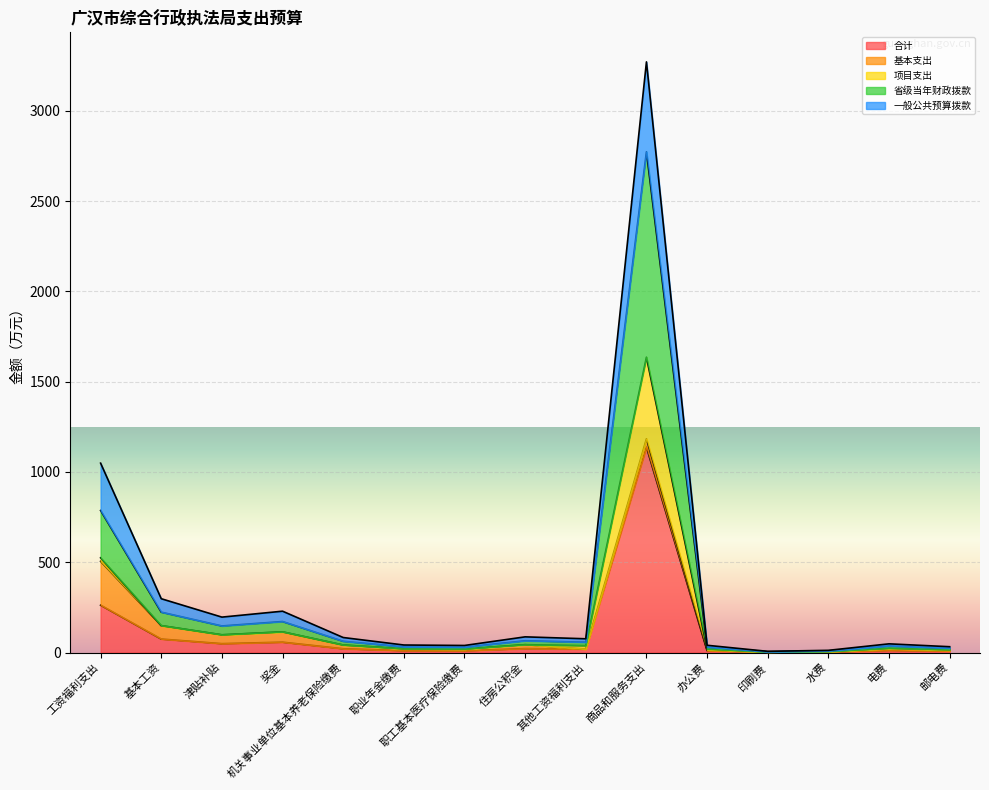

What is the sum of the 合计 values at 职业年金缴费 and 其他工资福利支出?

29.4